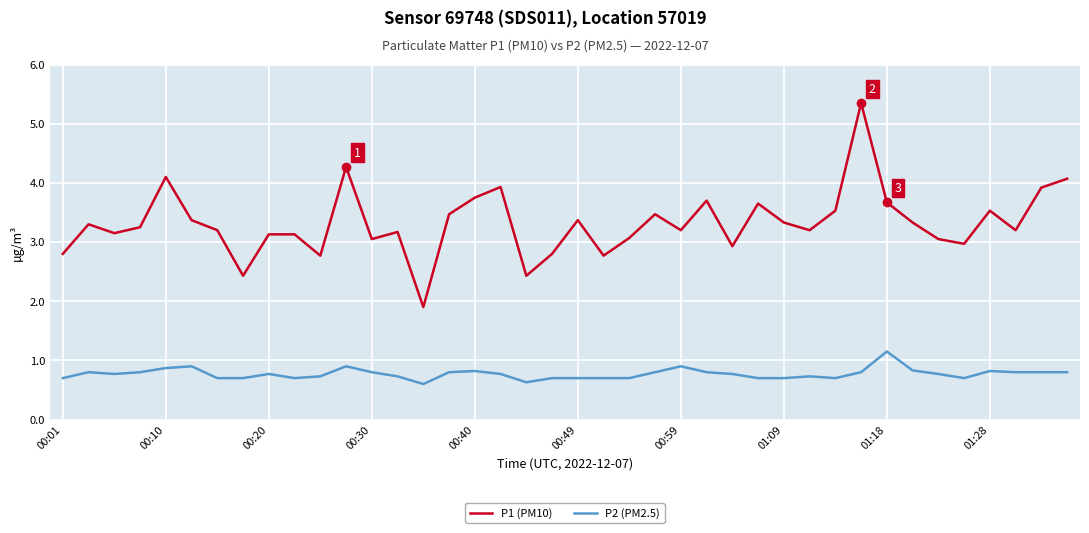

True or false: P1 (PM10) and P2 (PM2.5) cross at least once.

False